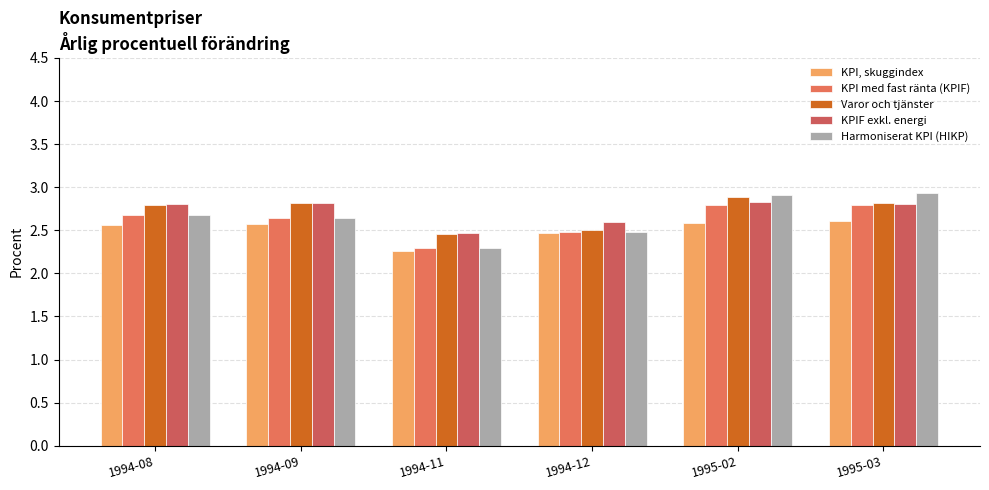

Which category has the lowest value in the KPI, skuggindex series?

1994-11